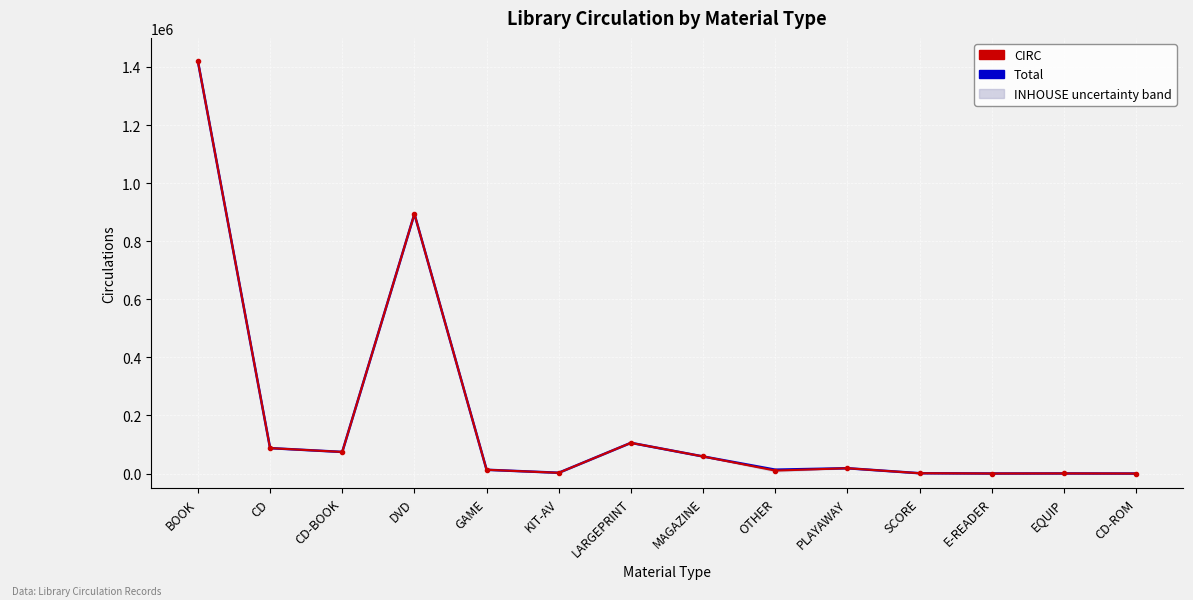

At which label does Total first exceed 18437?

BOOK